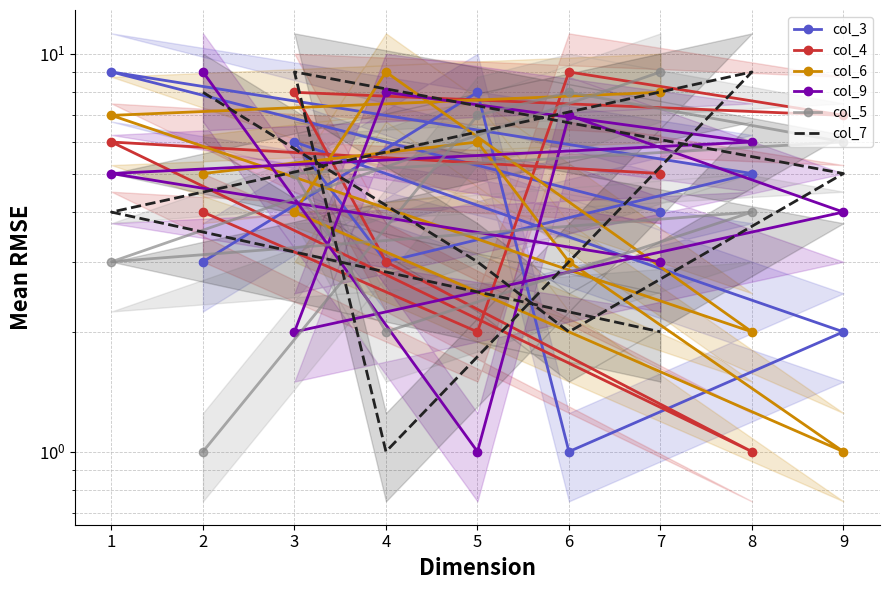

At which category does col_9 reach its first local valley?

5